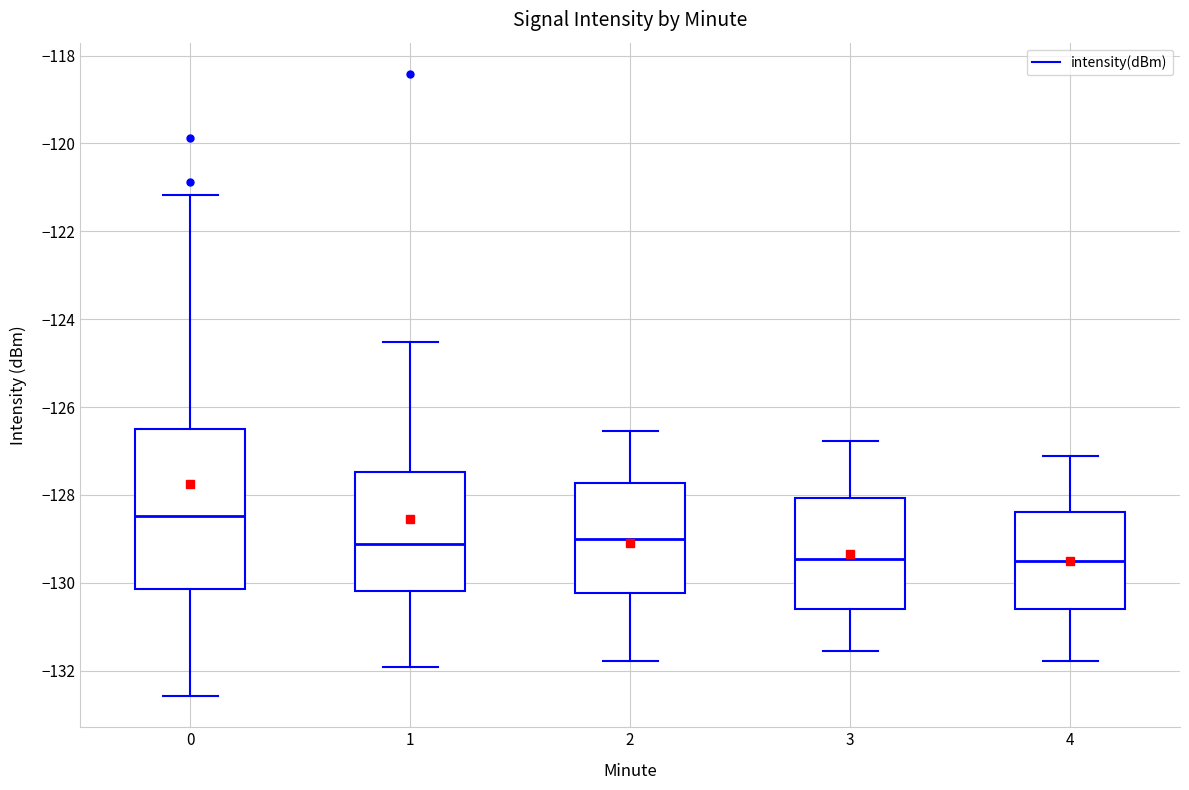

Where does the upper whisker of the box at x = 4 end on the y-axis? The values are not printed on the chart, so give them approximately, as read against the axis.

-127.2